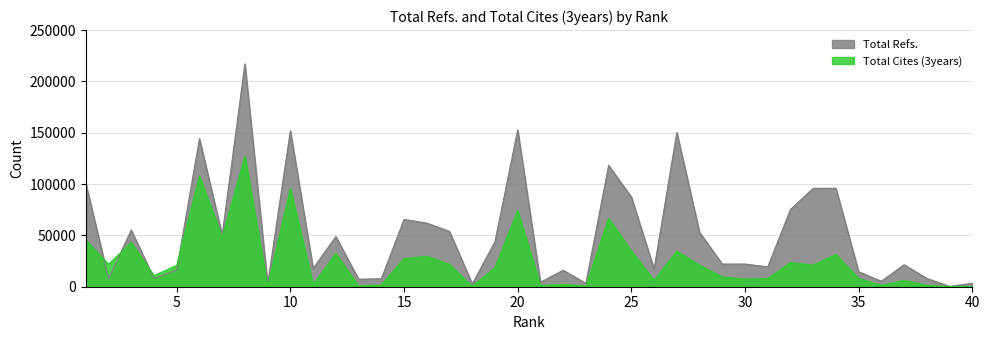

True or false: Total Refs. has a value of 22081 at 29.

True